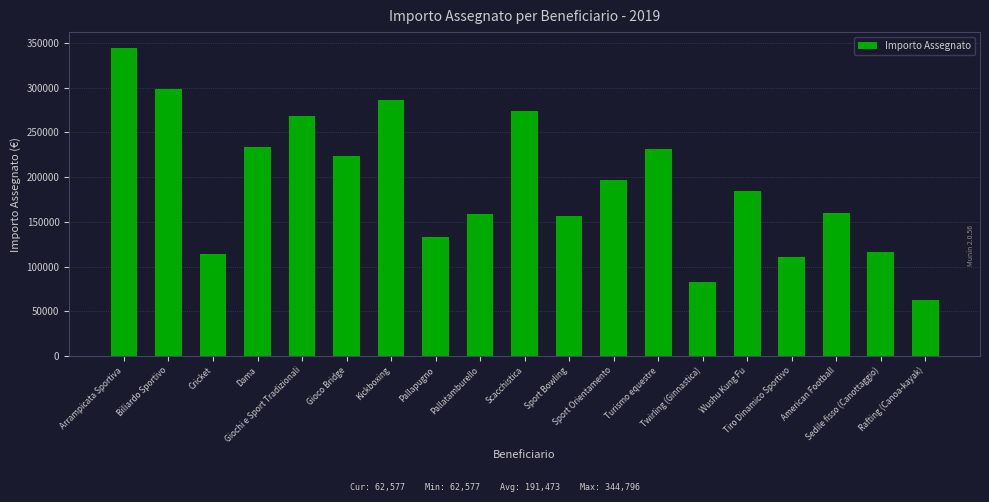

What is the difference between the maximum and second lowest values?

262291